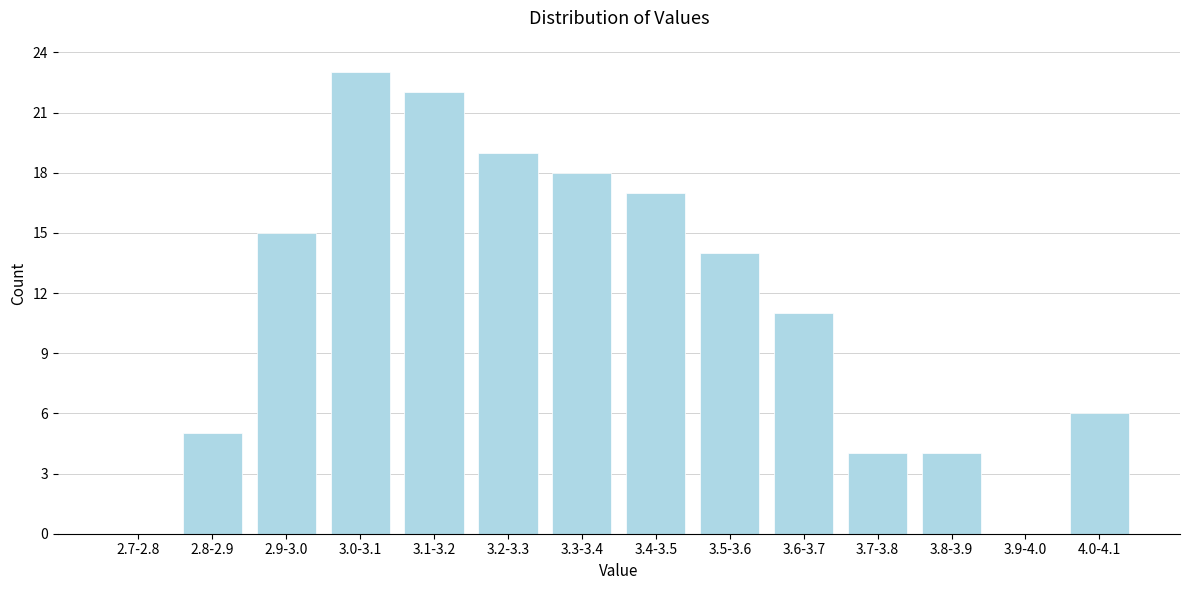

Reading right to left, what are all the values shown in this chart?

4.0-4.1=6	3.9-4.0=0	3.8-3.9=4	3.7-3.8=4	3.6-3.7=11	3.5-3.6=14	3.4-3.5=17	3.3-3.4=18	3.2-3.3=19	3.1-3.2=22	3.0-3.1=23	2.9-3.0=15	2.8-2.9=5	2.7-2.8=0